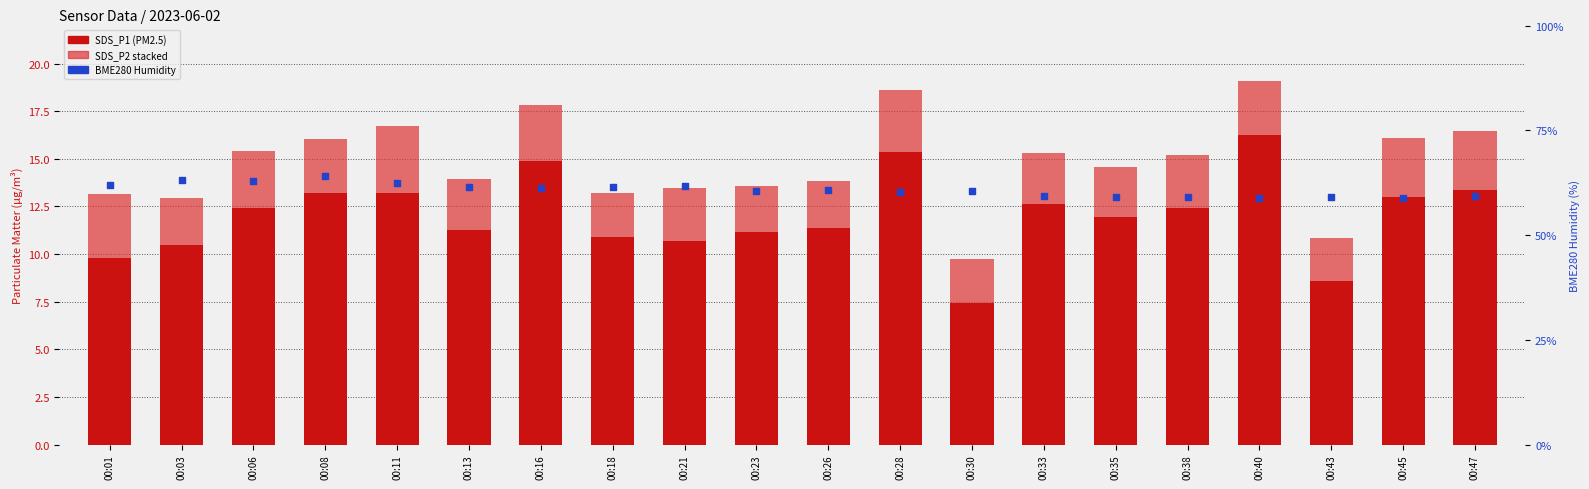

What is the total value across all series at 00:33?

74.5